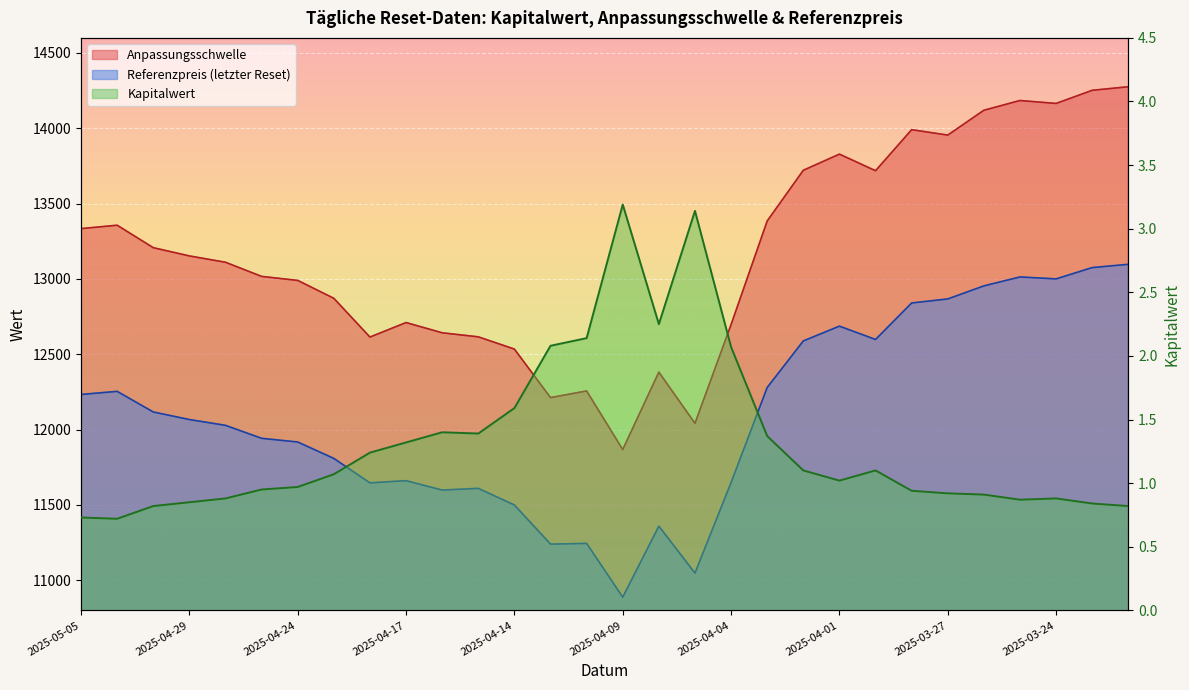

How many lines are shown in the chart?

3